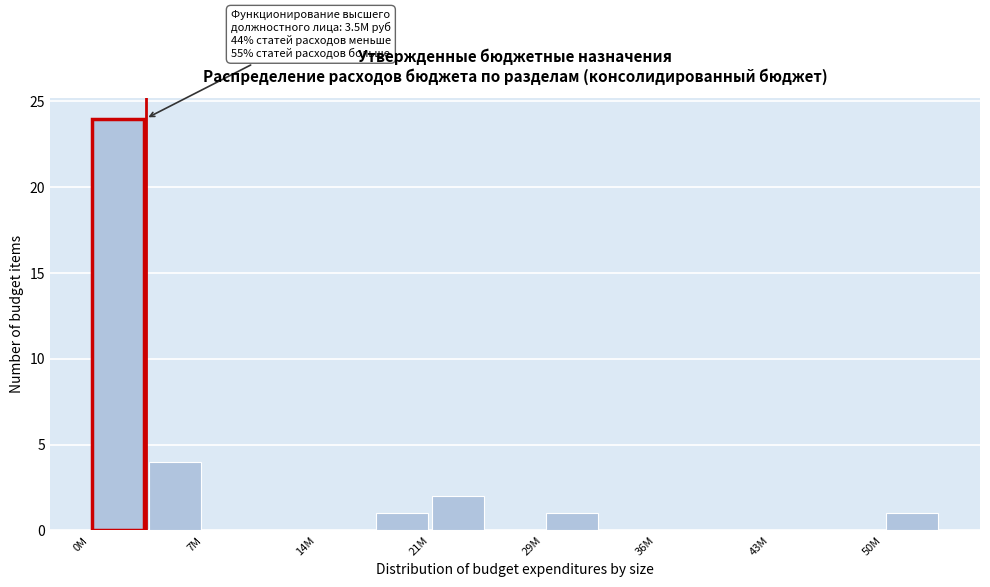

Read against the x-axis, roughly where is the centre of the tallest bar?

2